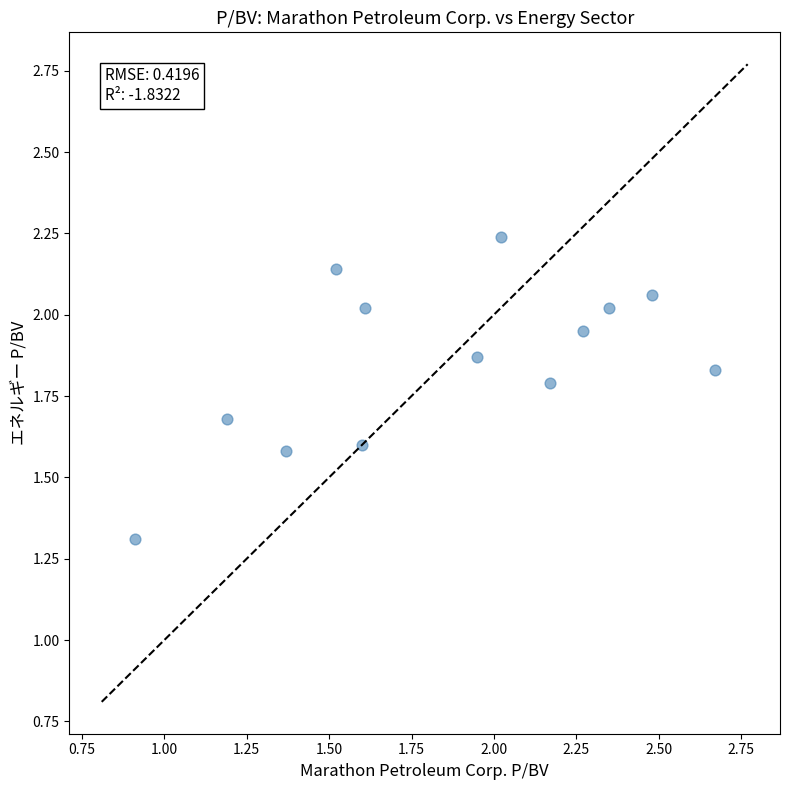

What Y value in the scatter plot is closest to 1?

1.3